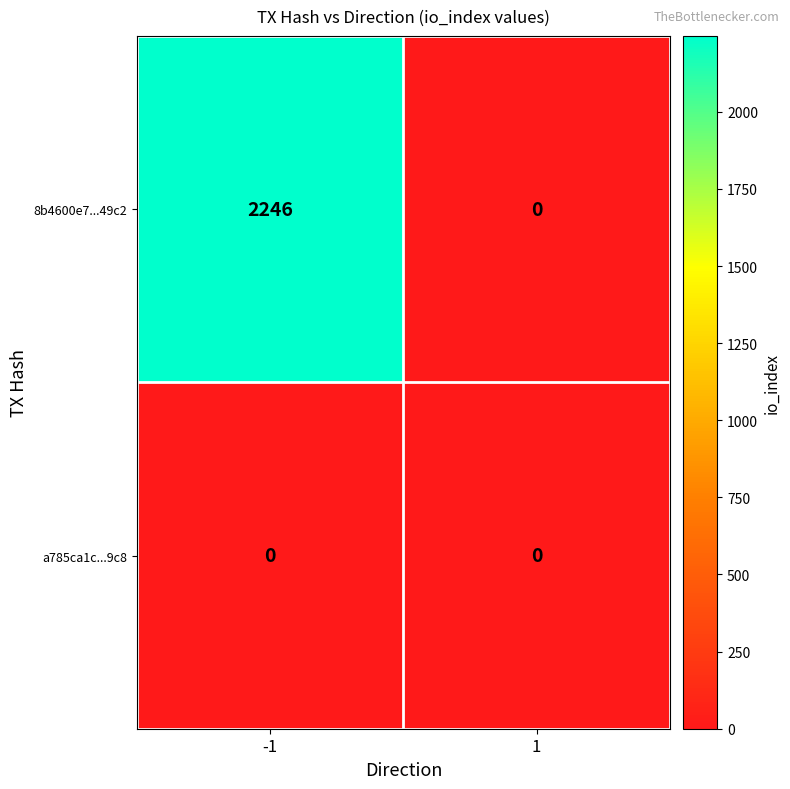

The 8b4600e7...49c2 series shows 0 at 1. True or false?

True